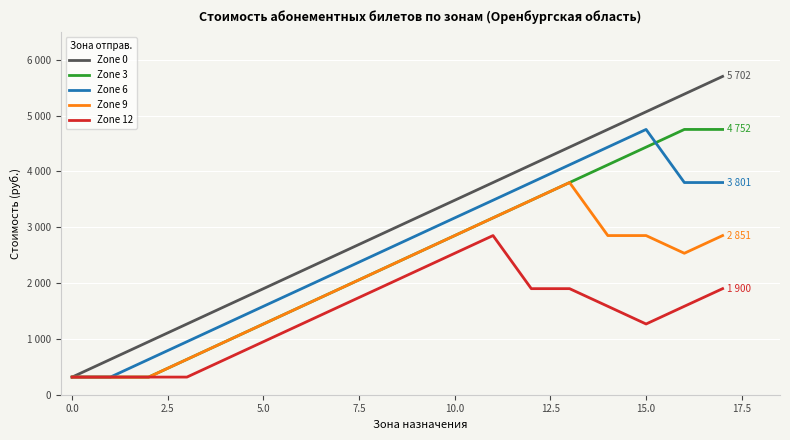

Is this an area chart (filled region under the line)?

No